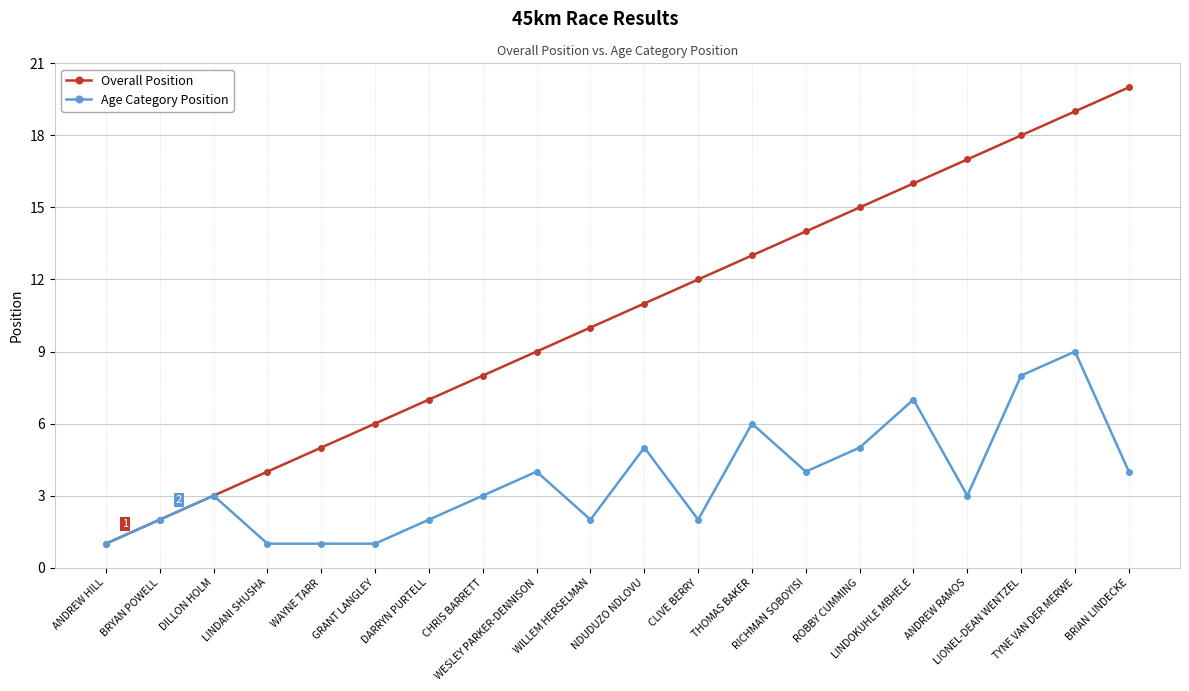

What position from the left is WAYNE TARR?

5